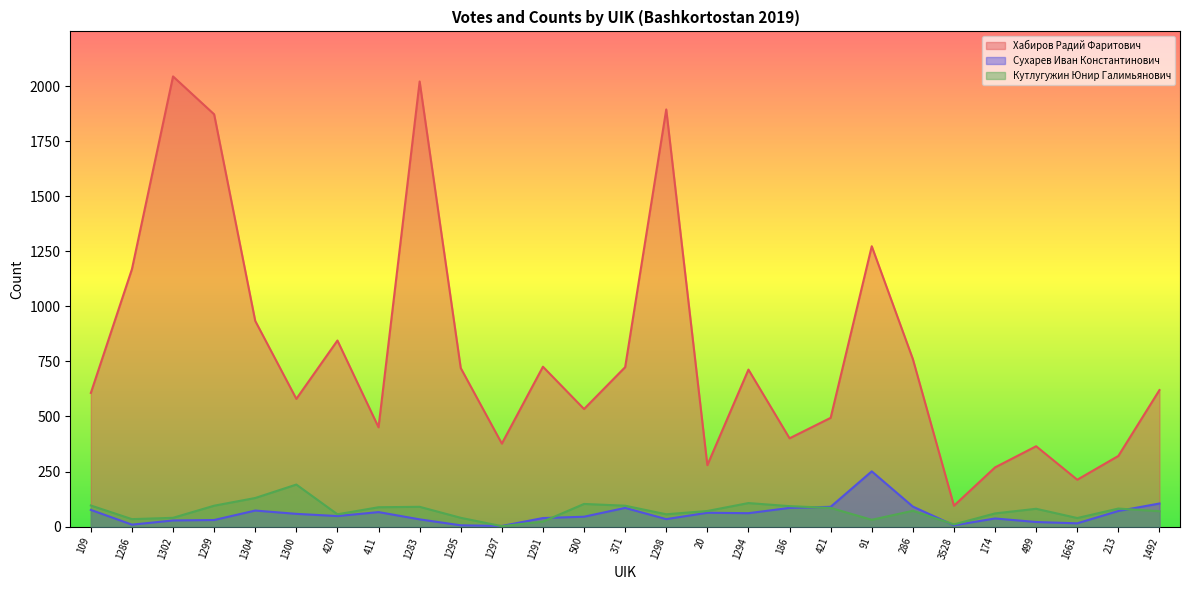

How many data points in Кутлугужин Юнир Галимьянович are less than 72?

13